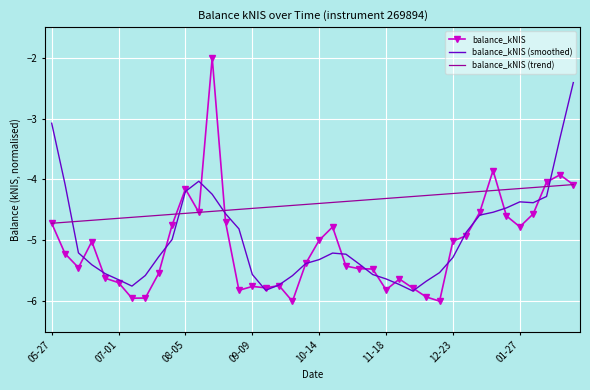

Which series has the largest range (max minus min)?

balance_kNIS